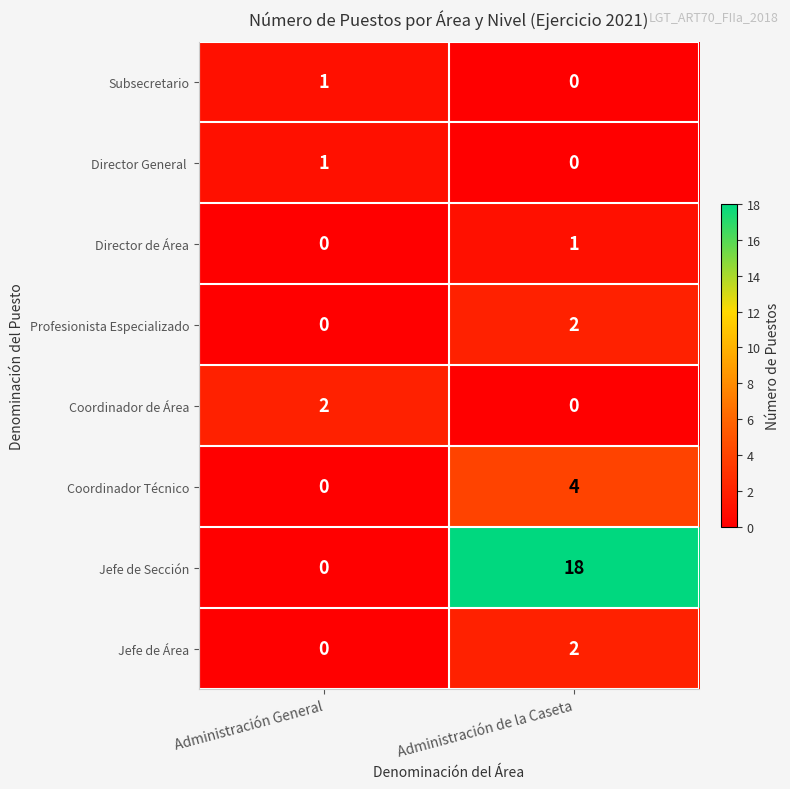

What is the difference between the highest and lowest values at Administración de la Caseta?

18